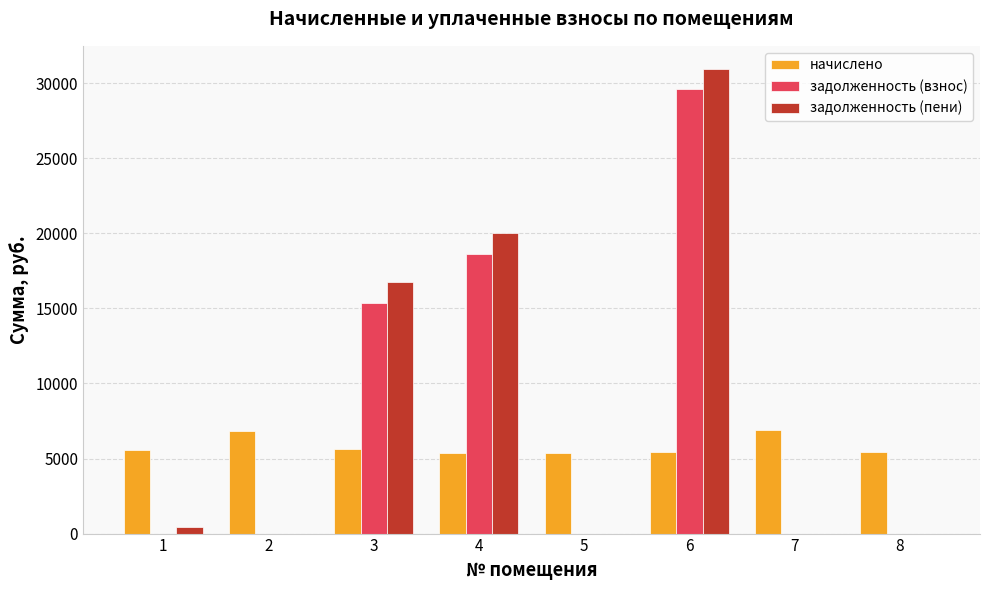

The value of задолженность (взнос) at 5 is -15676.5. True or false?

False